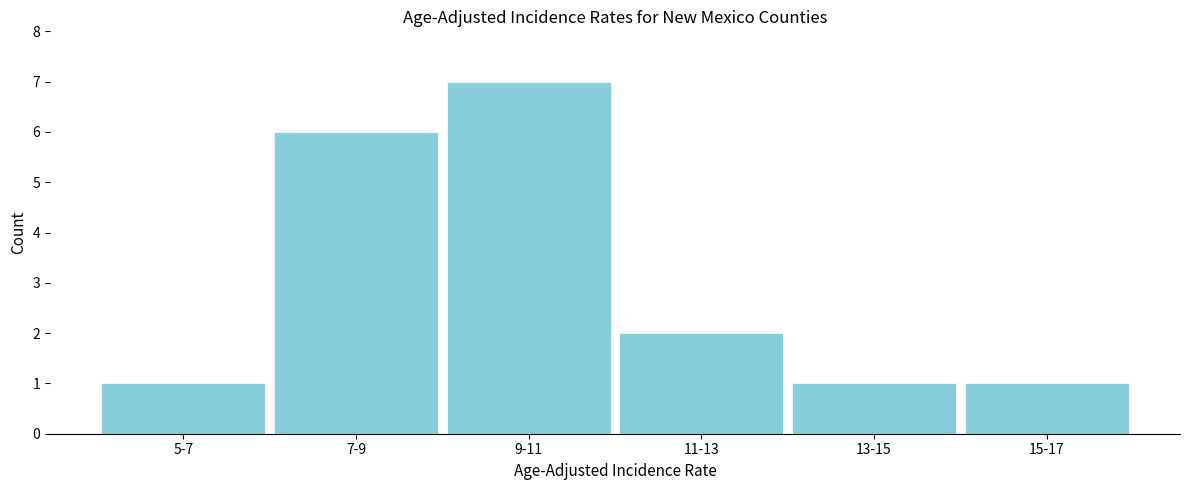

Reading left to right, what are all the values shown in this chart?

1	6	7	2	1	1